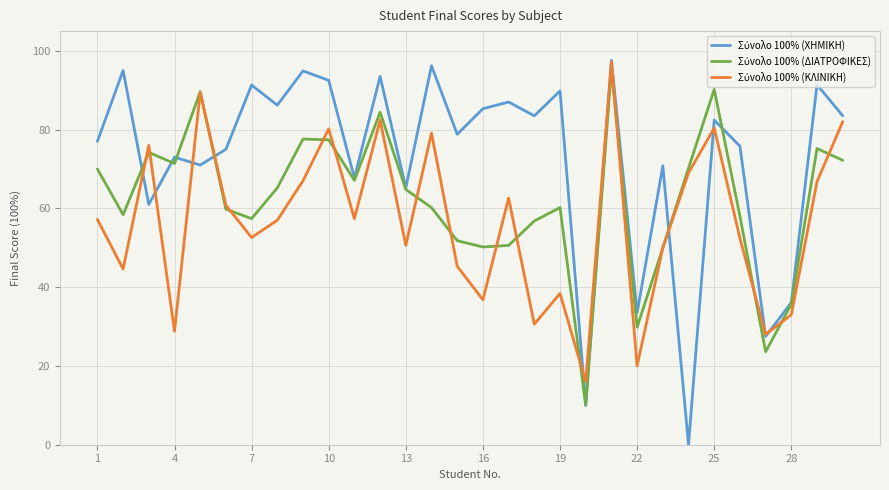

At how many categories does at least one series exceed 81?

16